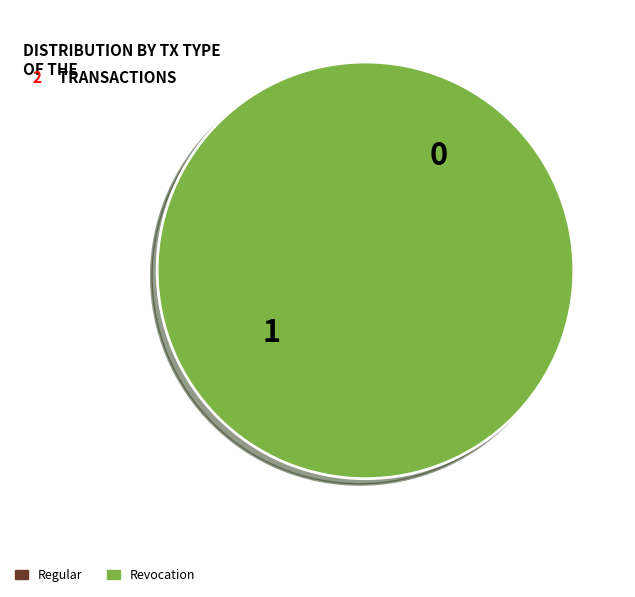

Which slice is the smallest?

Regular